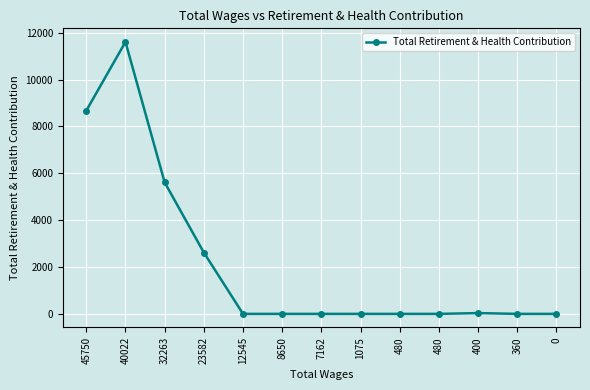

How many series are shown in this chart?

1